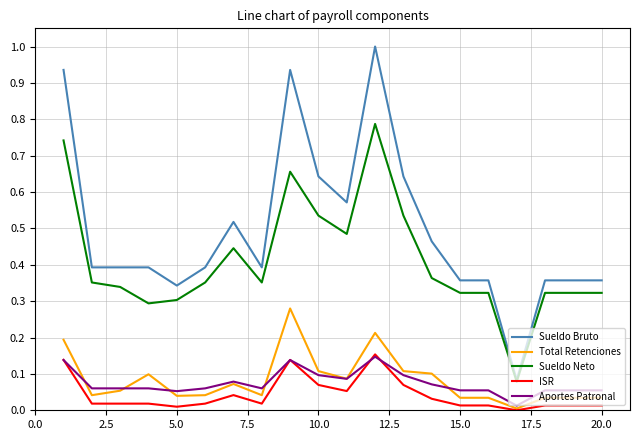

True or false: ISR and Sueldo Neto cross at least once.

False